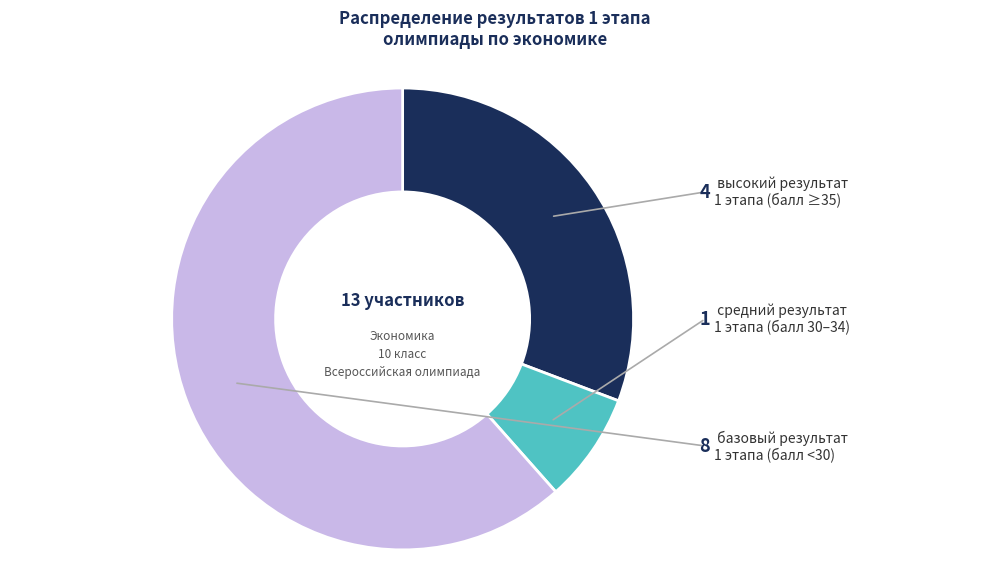

How many segments does this pie chart have?

3